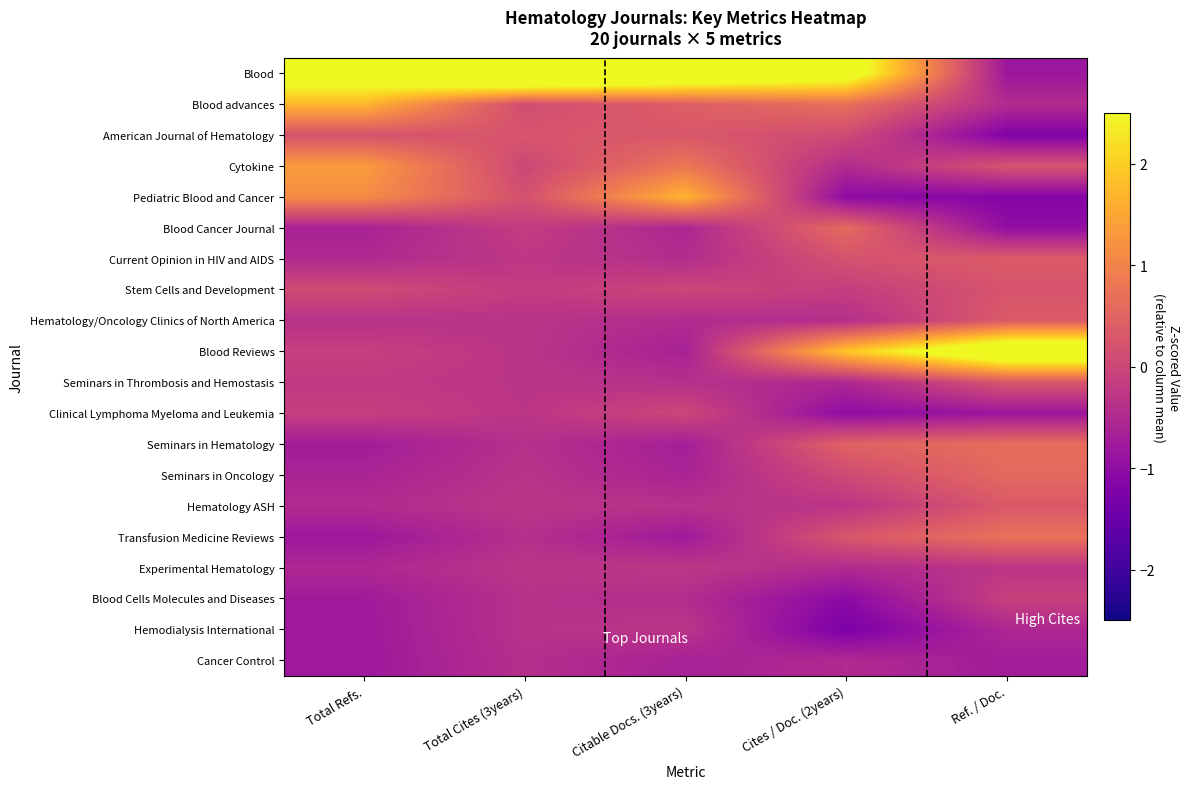

Rank the series by their maximum value, from highest to lowest.

Blood, Blood Reviews, Blood advances, Pediatric Blood and Cancer, Cytokine, Transfusion Medicine Reviews, Seminars in Hematology, Blood Cancer Journal, Seminars in Oncology, Current Opinion in HIV and AIDS, Hematology/Oncology Clinics of North America, Hematology ASH, American Journal of Hematology, Seminars in Thrombosis and Hemostasis, Stem Cells and Development, Clinical Lymphoma Myeloma and Leukemia, Blood Cells Molecules and Diseases, Experimental Hematology, Hemodialysis International, Cancer Control